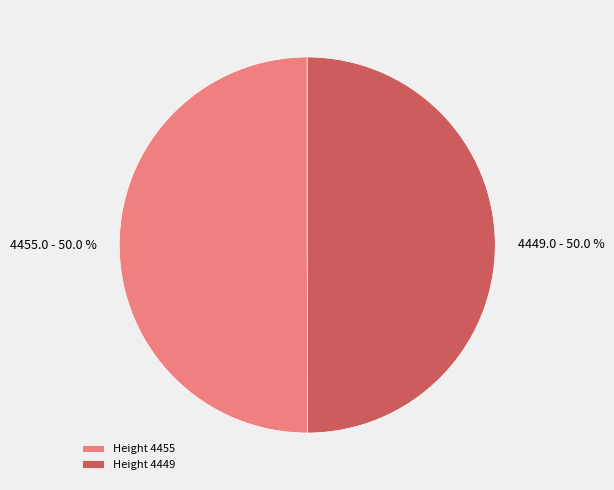

How much of the chart is everything except Height 4449?

50.0%